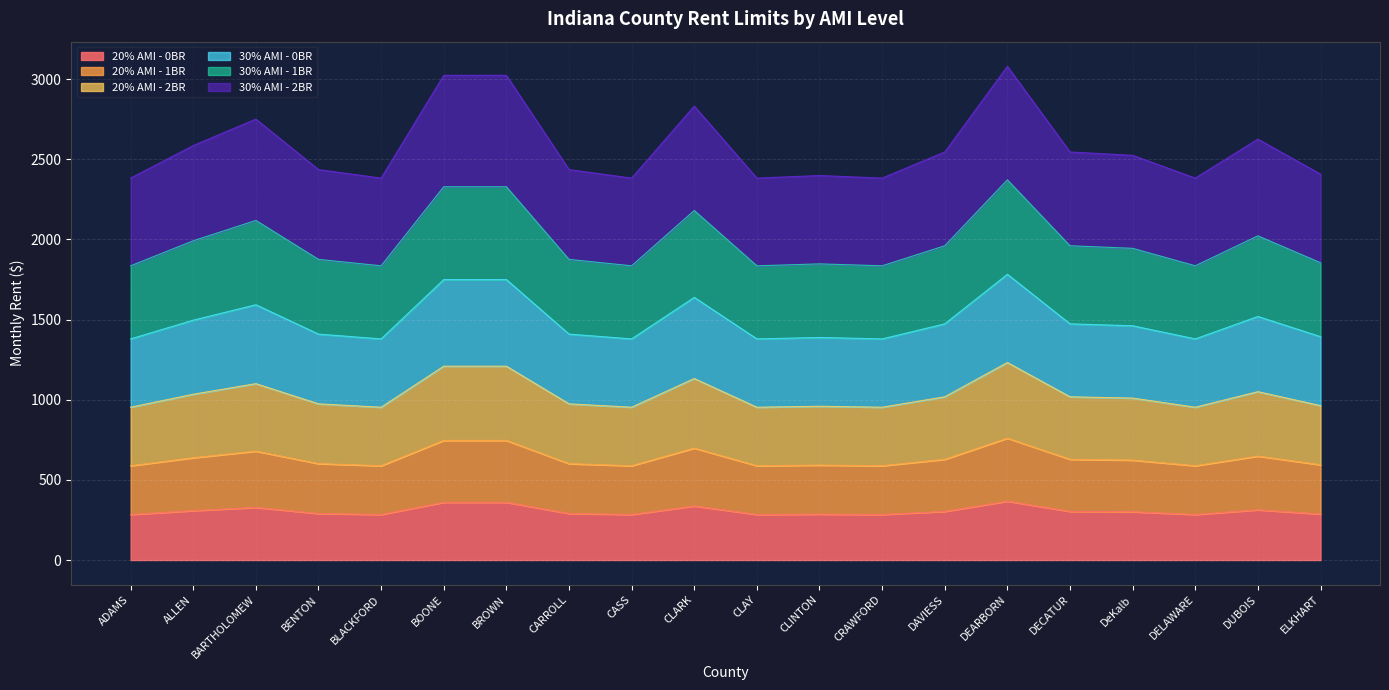

At which label does 20% AMI - 0BR reach its minimum?

ADAMS